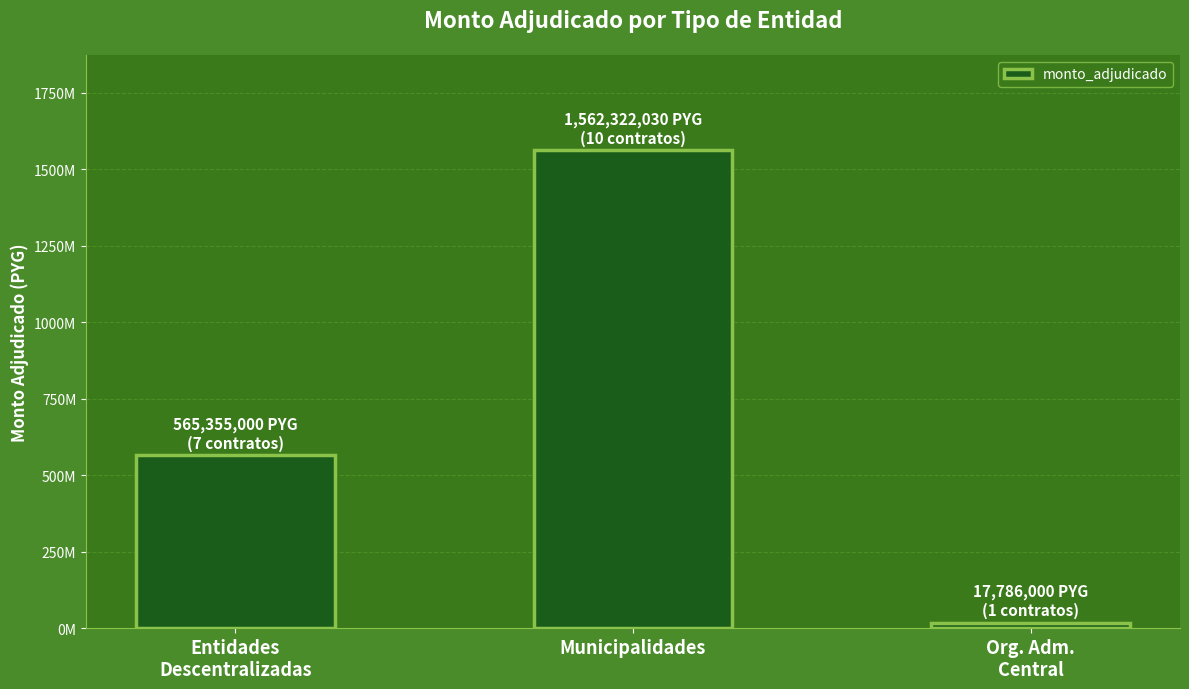

Are the bars horizontal?

No